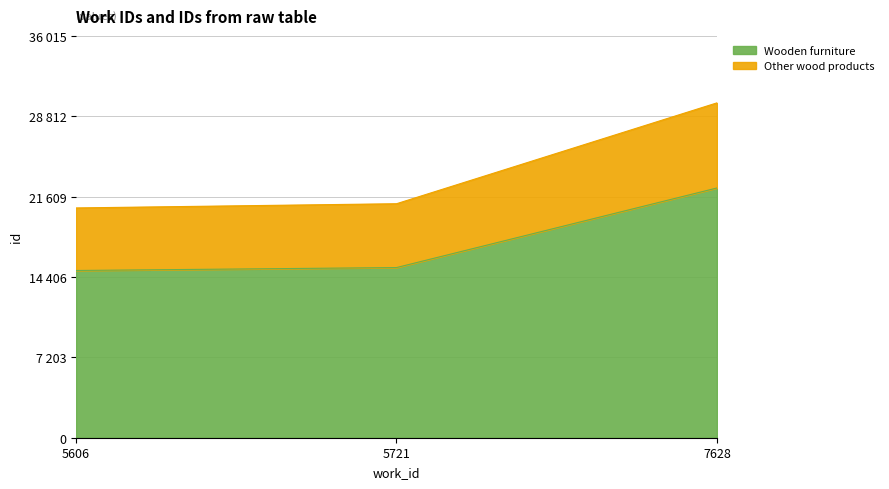

Reading left to right, transcribe all the data shown in this chart.

Wooden furniture: 5606=14989	5721=15251	7628=22385
Other wood products: 5606=20595	5721=20972	7628=30013